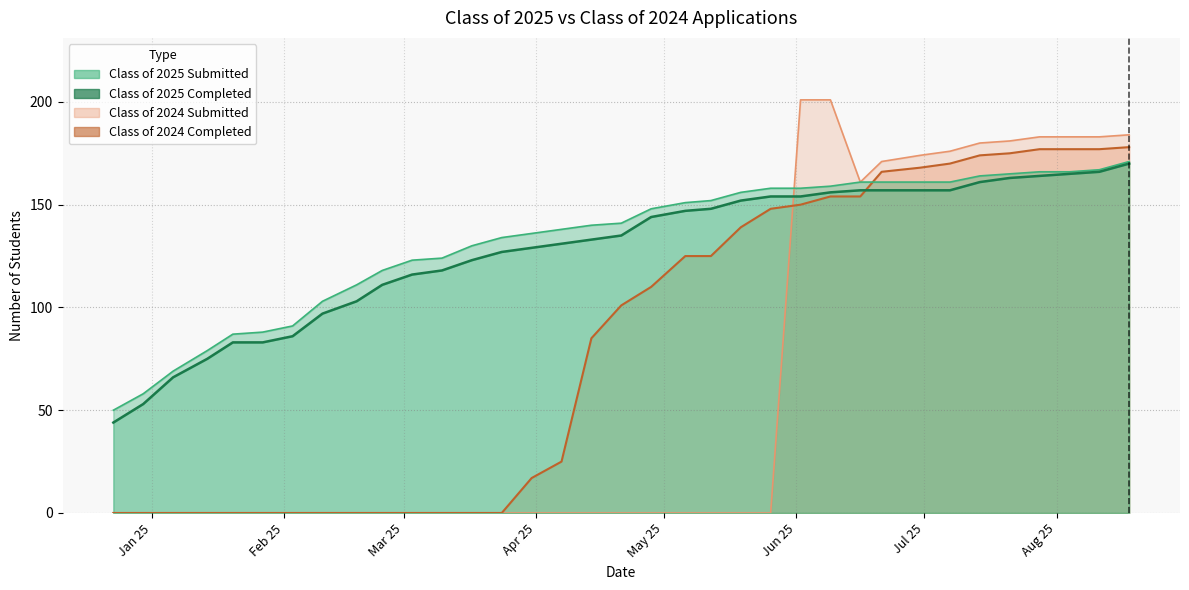

Which category has the highest value in the Class of 2024 Submitted series?

06/02/2025